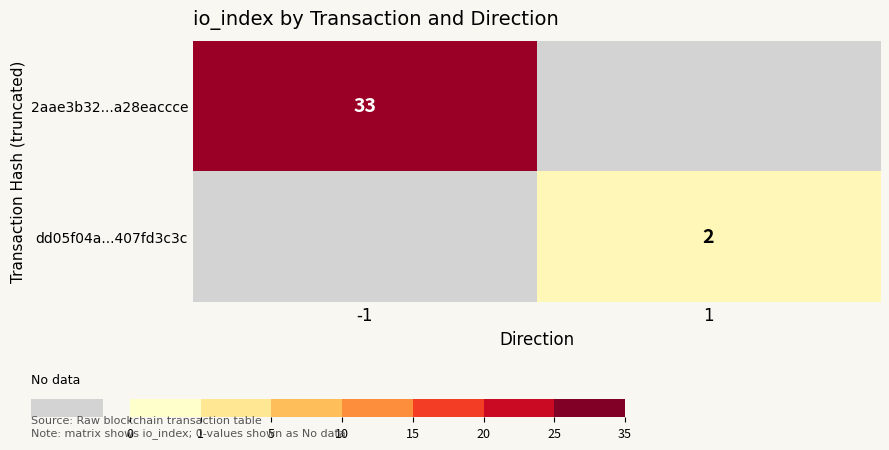

At which category does the chart reach its peak across all series?

-1